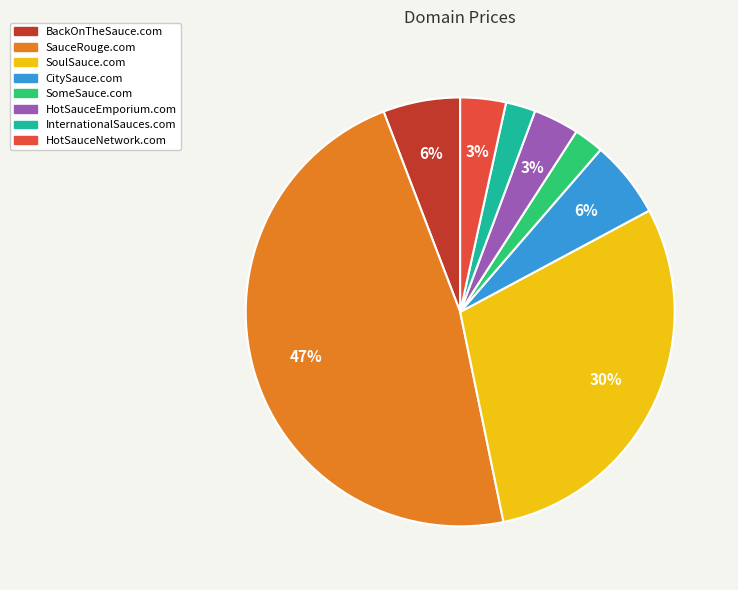

True or false: HotSauceNetwork.com accounts for 12% of the total.

False